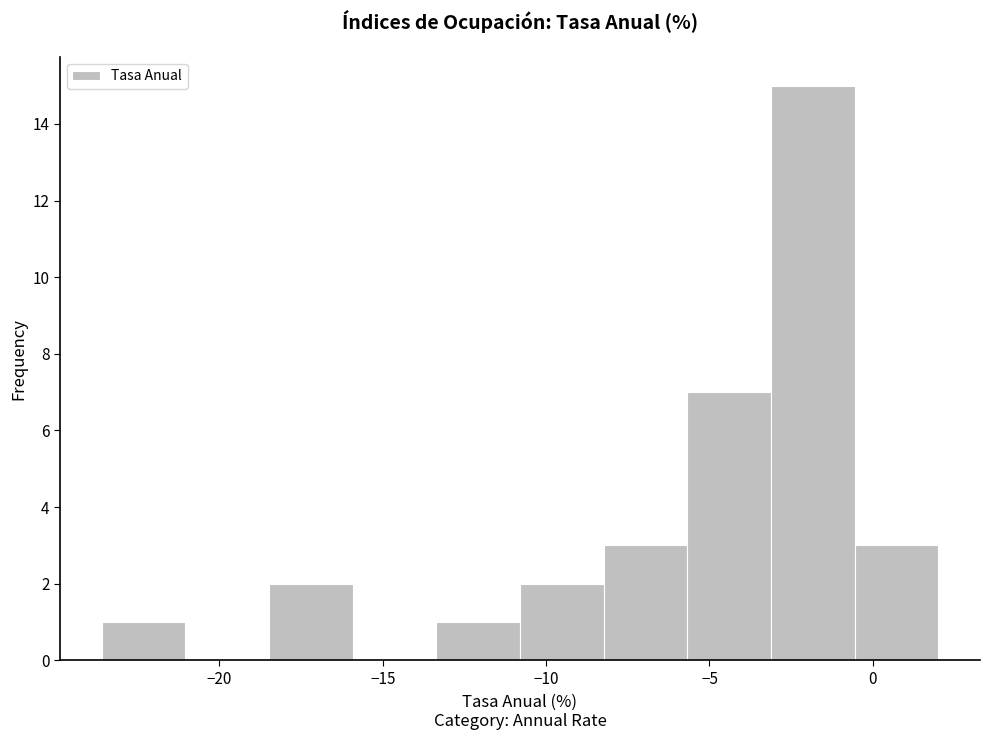

Reading left to right, transcribe this chart: for each bar, give the range it covers on the x-axis and its height. Neither the bar edges nor the heights are printed on the chart, so give them approximately, as read against the axes.

-23.5 to -21.0: 1
-21.0 to -18.5: 0
-18.5 to -16.0: 2
-16.0 to -13.5: 0
-13.5 to -11.0: 1
-11.0 to -8.0: 2
-8.0 to -5.5: 3
-5.5 to -3.0: 7
-3.0 to -0.5: 15
-0.5 to 2.0: 3